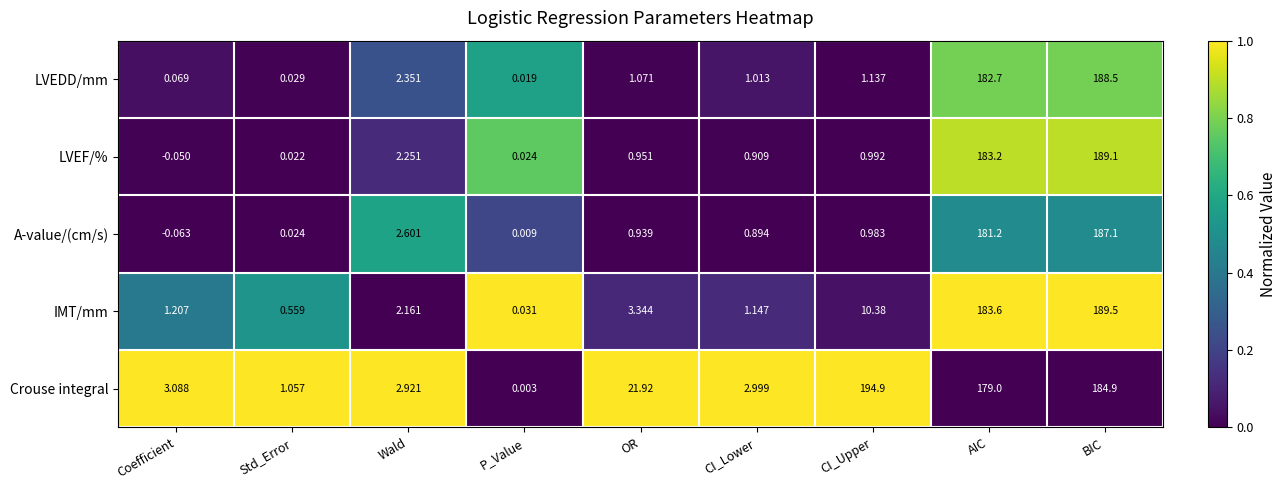

At which category is the sum across all series the highest?

BIC